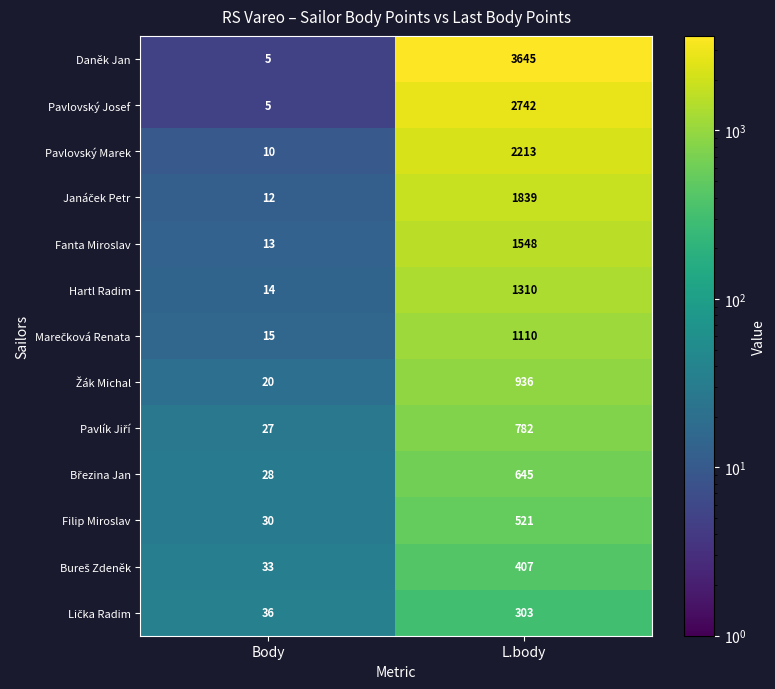

True or false: Hartl Radim has a value of 20 at Body.

False